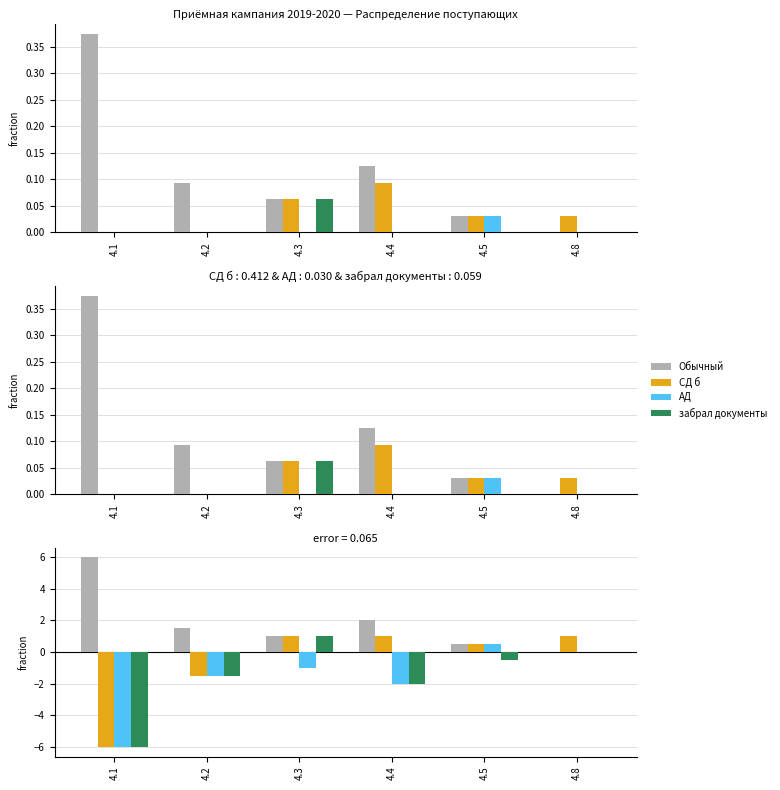

Read the Обычный value at 4.3.

1.0